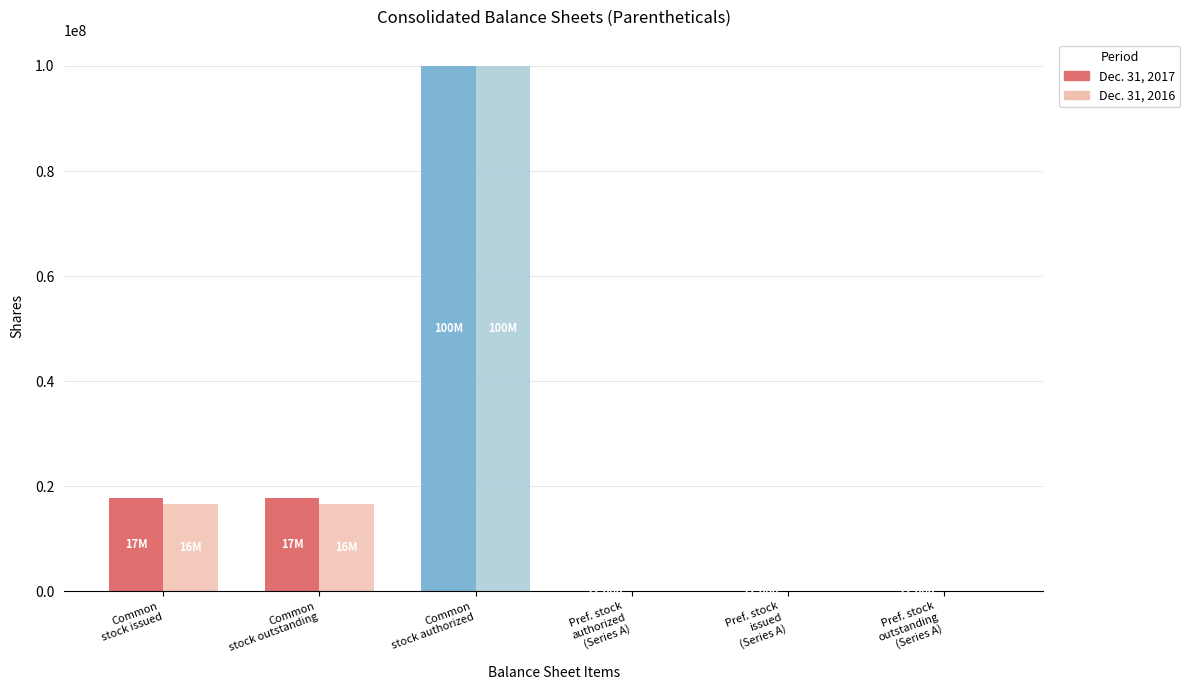

What is the maximum value shown in the chart?

100000000